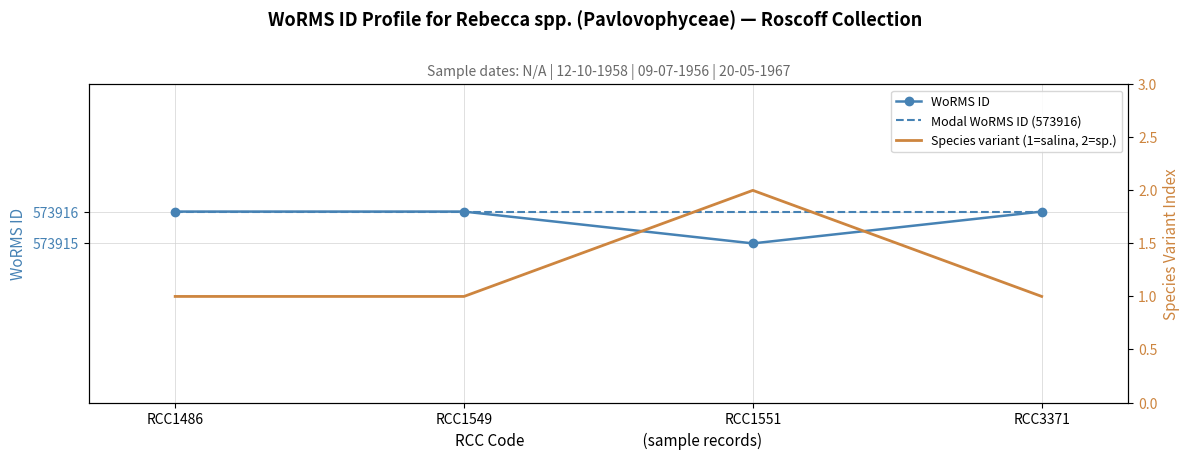

What is the value of the 4th point from the left?

573916